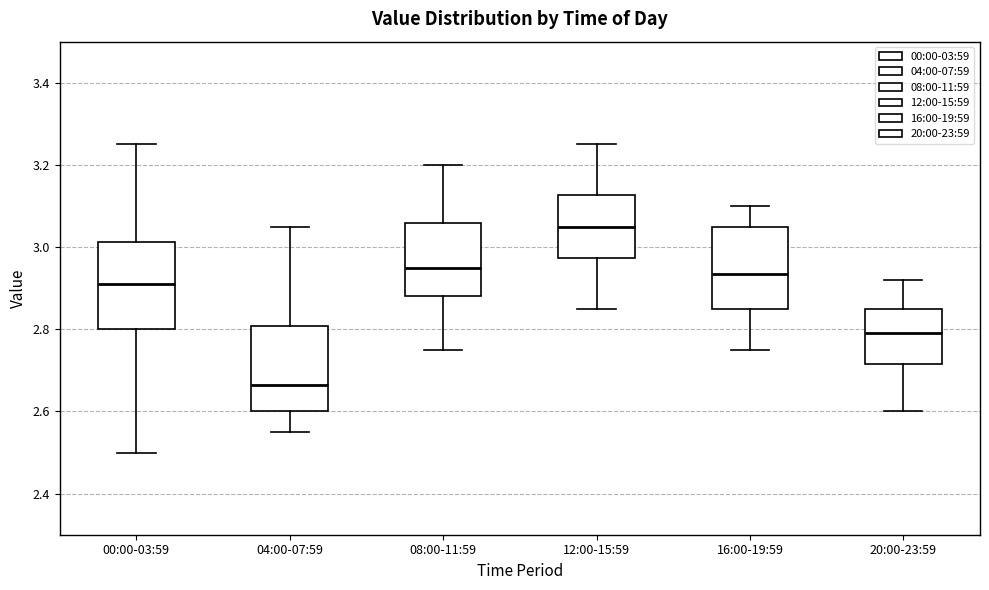

Which box's median line is the highest?

12:00-15:59